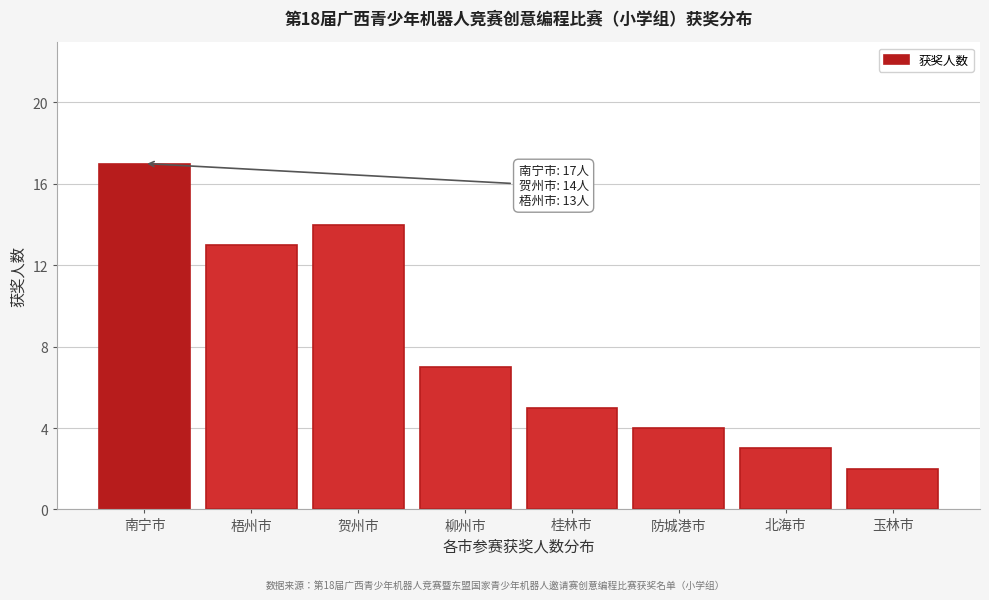

Reading right to left, transcribe all the data shown in this chart.

2	3	4	5	7	14	13	17